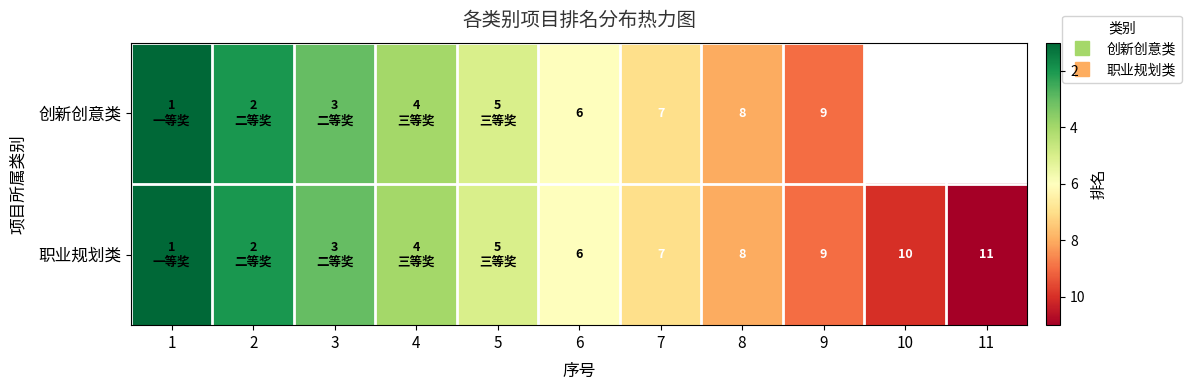

At which label does 创新创意类 reach its minimum?

1